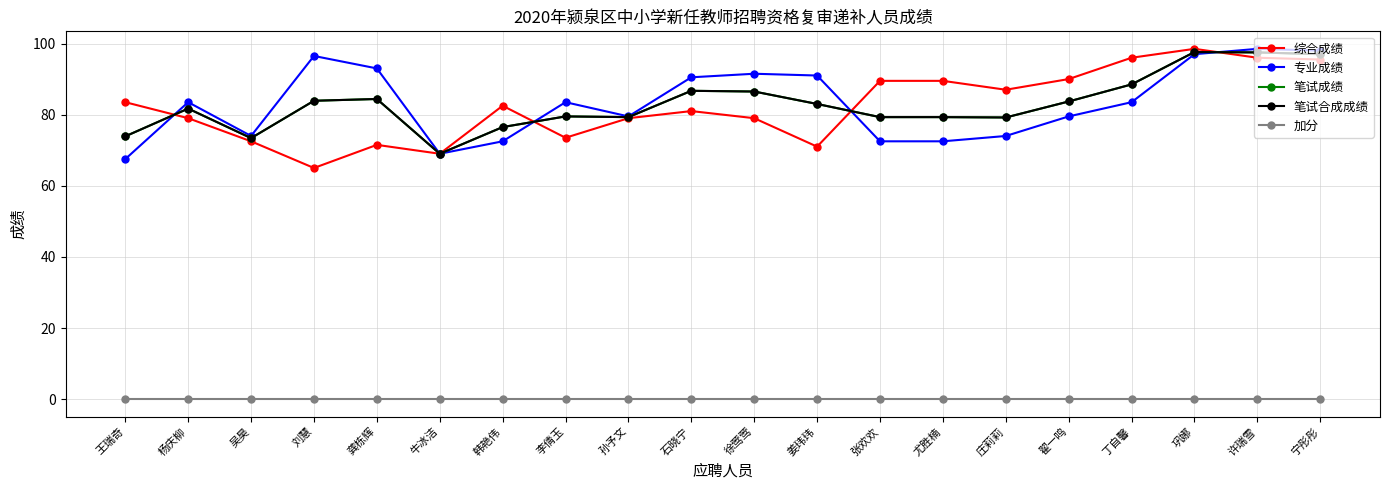

What is the sum of all 笔试合成成绩 values?

1659.9